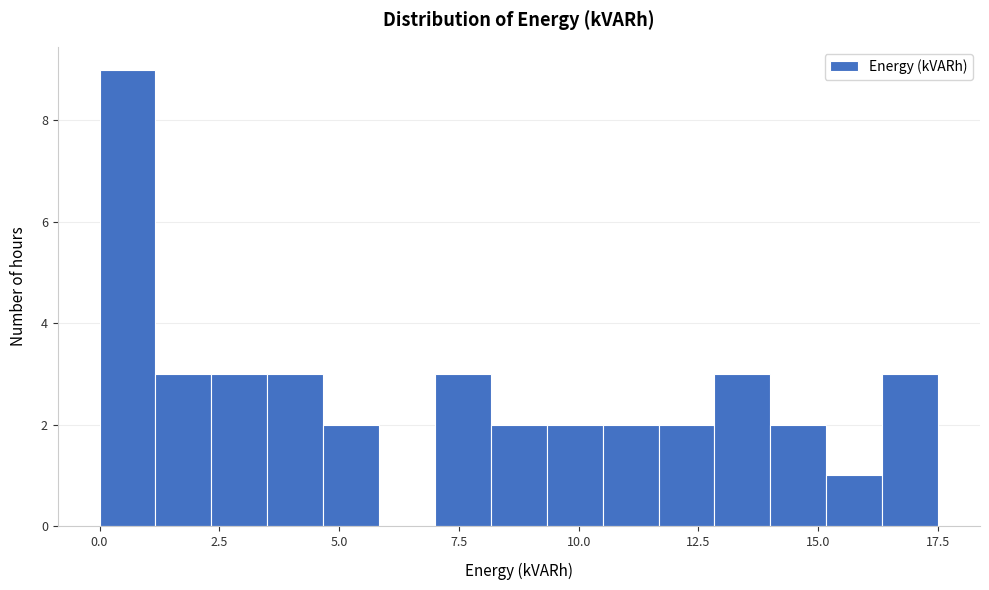

Read against the x-axis, roughly where is the centre of the tallest bar?

0.5